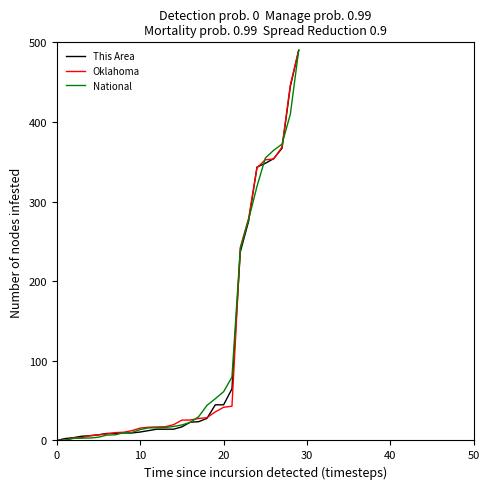

What is the maximum value for This Area?

490.0